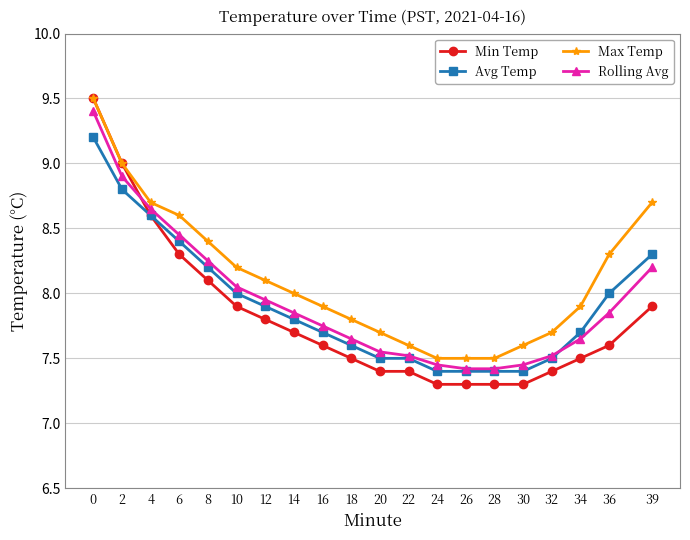

What is the total value across all series at 22?

30.0